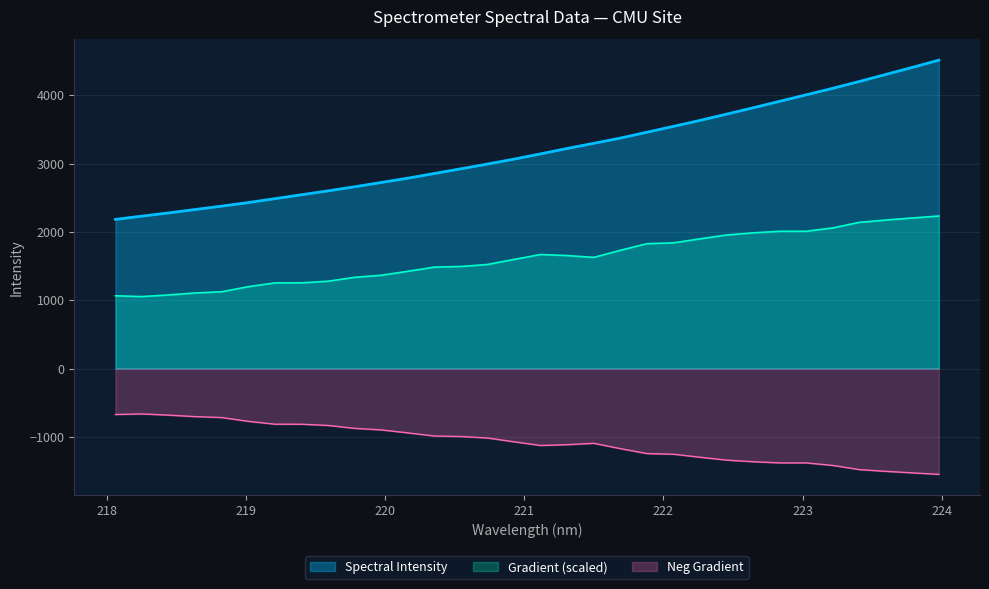

What is the label of the 9th point from the left?

219.589